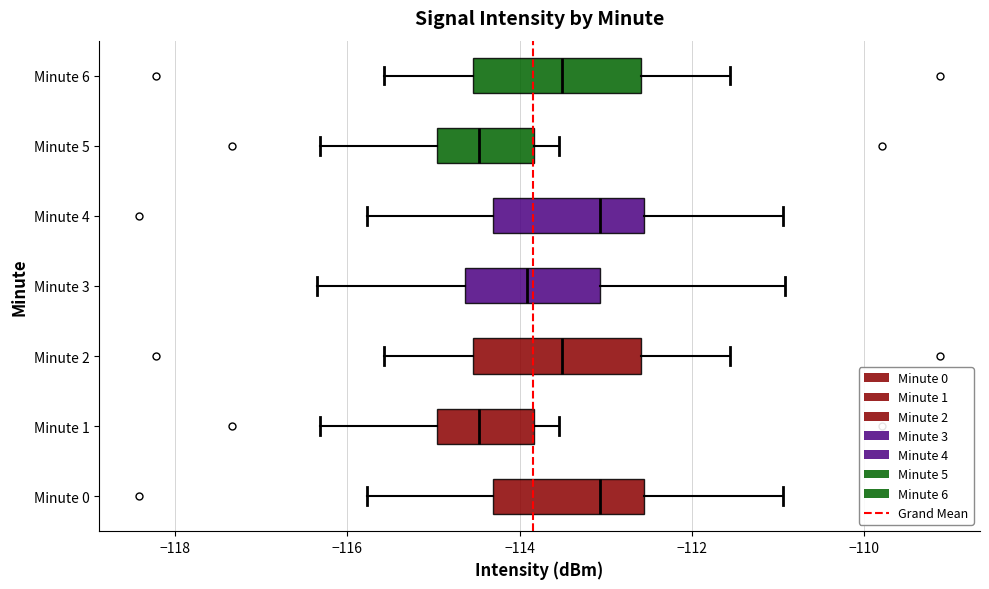

Reading bottom to top, read every box against the x-axis: the position of its median line, the range the box covers, and the ends of its whiskers. The values are not printed on the chart, so give them approximately, as read against the axis.

Minute 0: median -113.0, box -114.4 to -112.6, whiskers -115.8 to -111.0
Minute 1: median -114.4, box -115.0 to -113.8, whiskers -116.4 to -113.6
Minute 2: median -113.6, box -114.6 to -112.6, whiskers -115.6 to -111.6
Minute 3: median -114.0, box -114.6 to -113.0, whiskers -116.4 to -111.0
Minute 4: median -113.0, box -114.4 to -112.6, whiskers -115.8 to -111.0
Minute 5: median -114.4, box -115.0 to -113.8, whiskers -116.4 to -113.6
Minute 6: median -113.6, box -114.6 to -112.6, whiskers -115.6 to -111.6